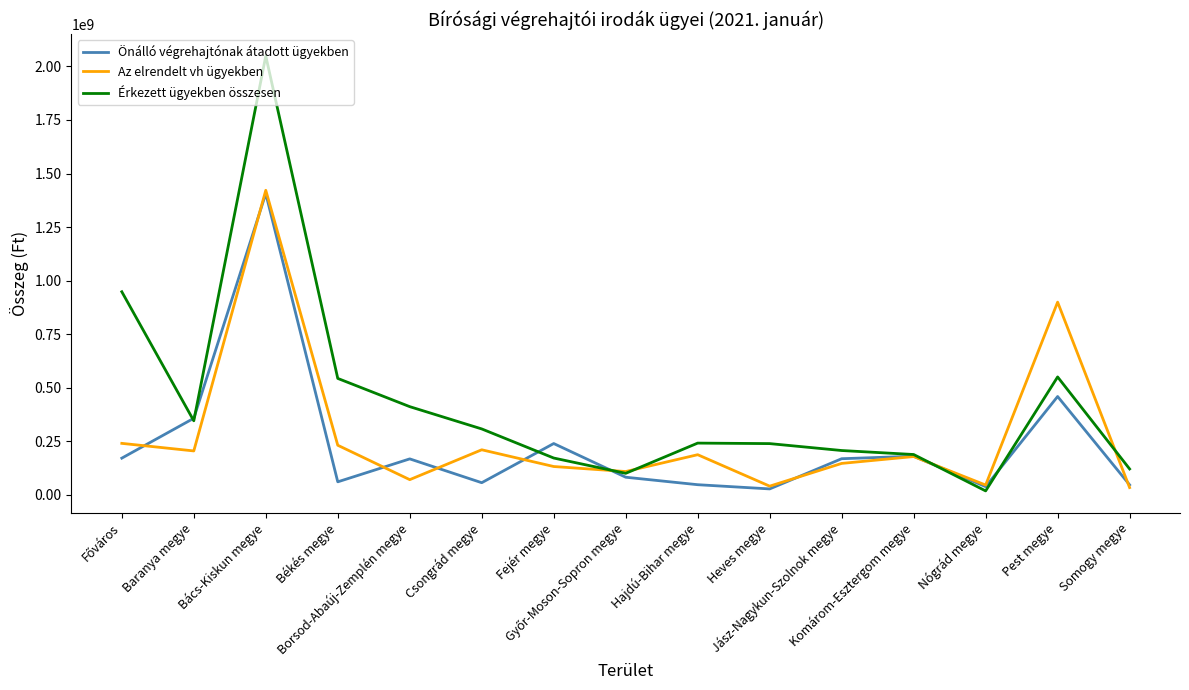

Which series has the largest range (max minus min)?

Érkezett ügyekben összesen